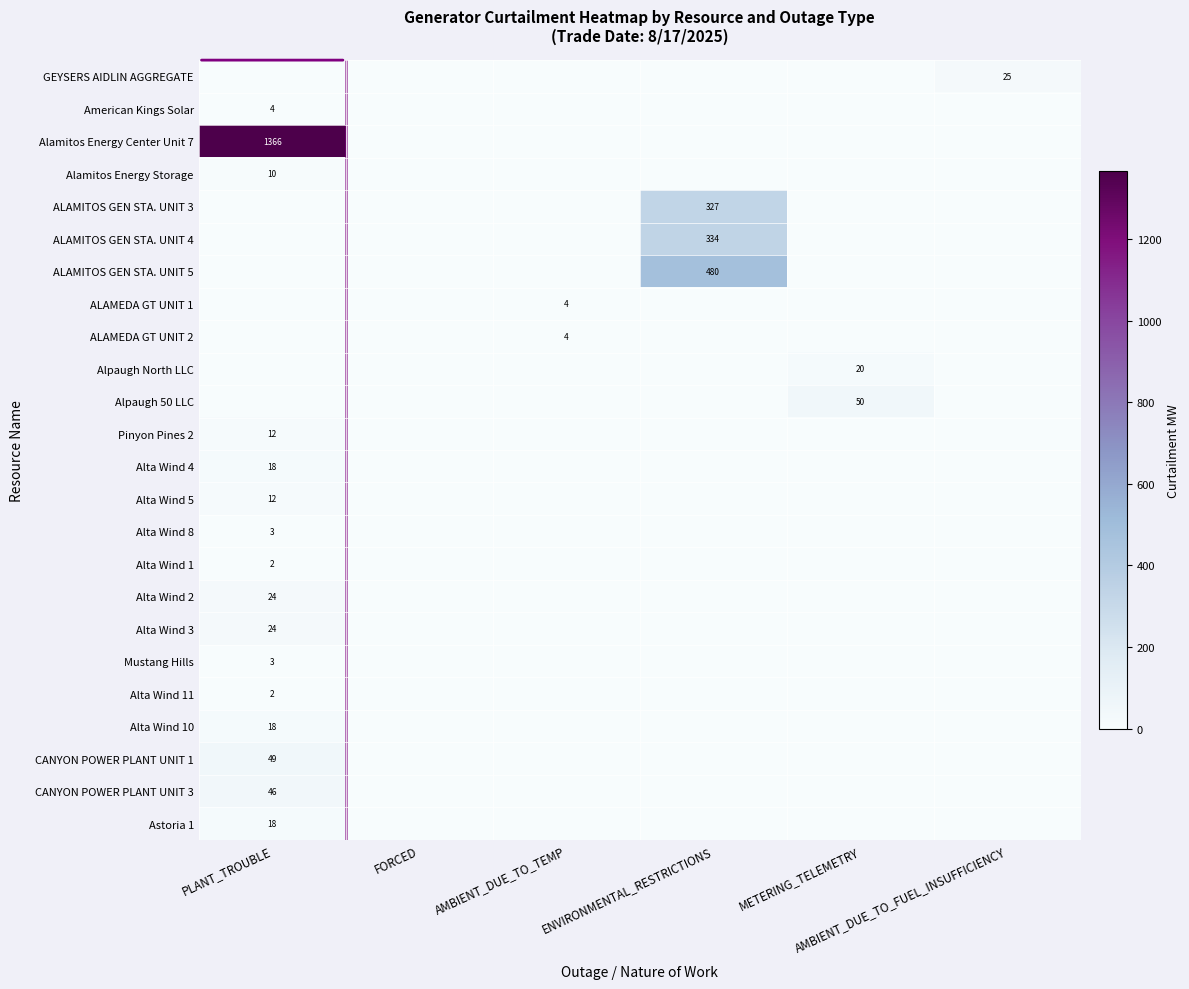

Is it true that Mustang Hills equals 0.0 at ENVIRONMENTAL_RESTRICTIONS?

True